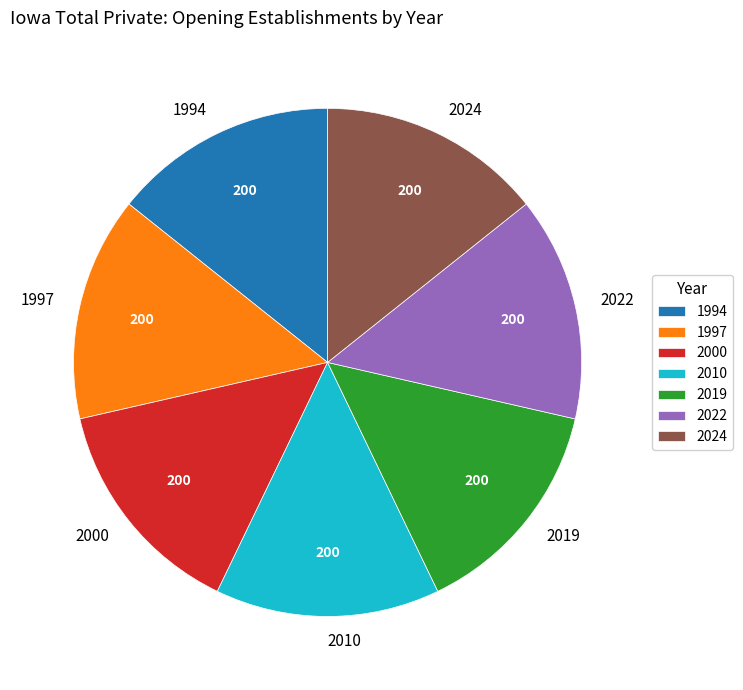

Do 2010 and 2024 together represent more than half of the pie?

No